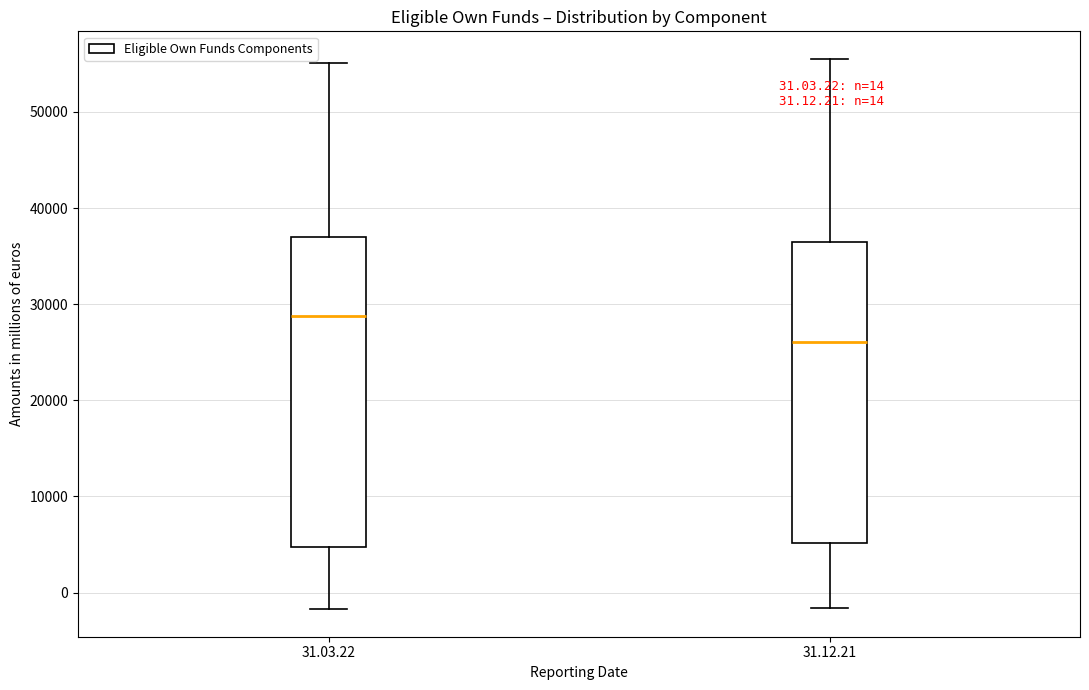

Which box's median line is the highest?

31.03.22